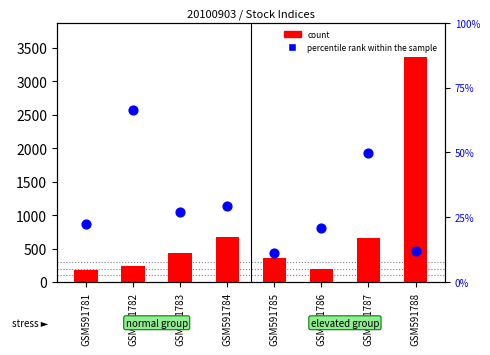

Which series reaches the minimum Y coordinate?

percentile rank within the sample